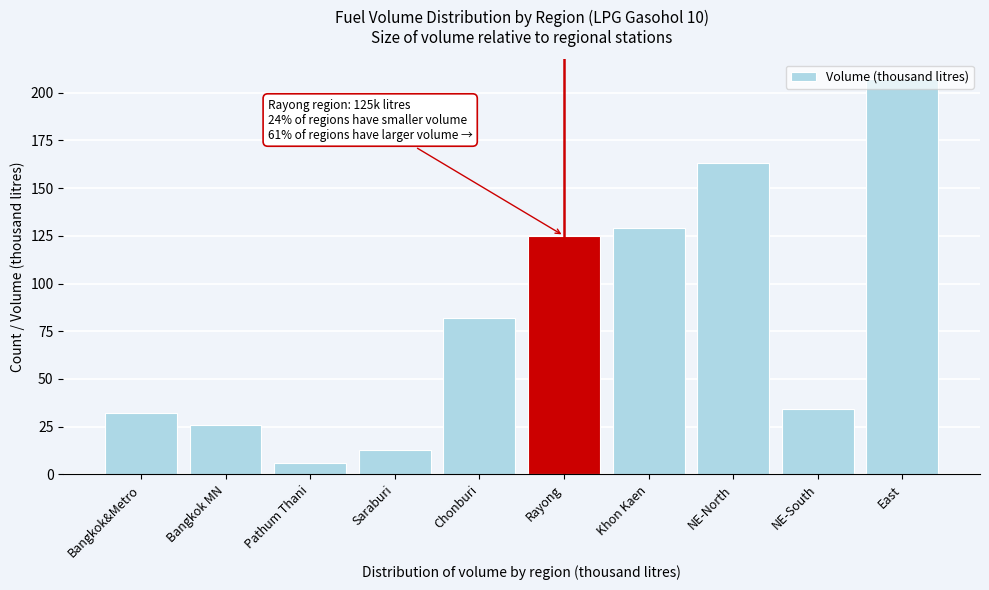

What value does the data have at NE-North?

163